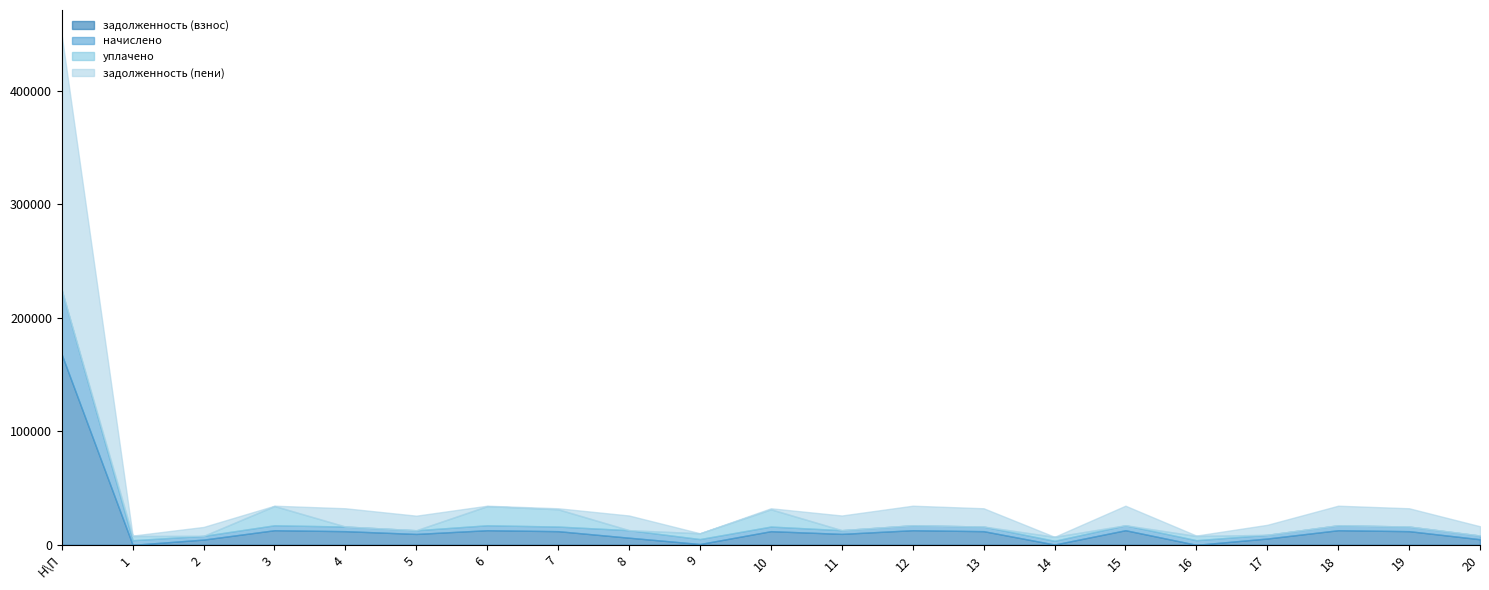

What is the label of the 8th point from the left?

7